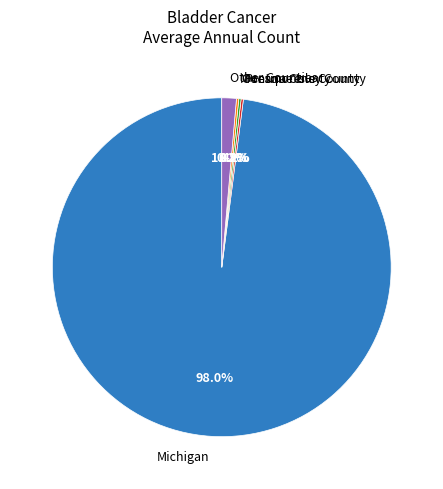

To the nearest percent, what is the difference between the largest and smallest slice percentages?

98%